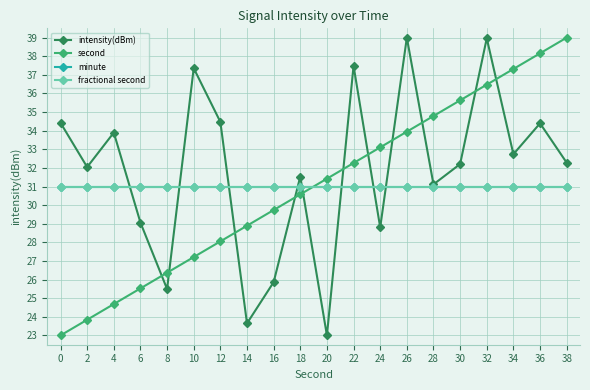

How many lines are shown in the chart?

4